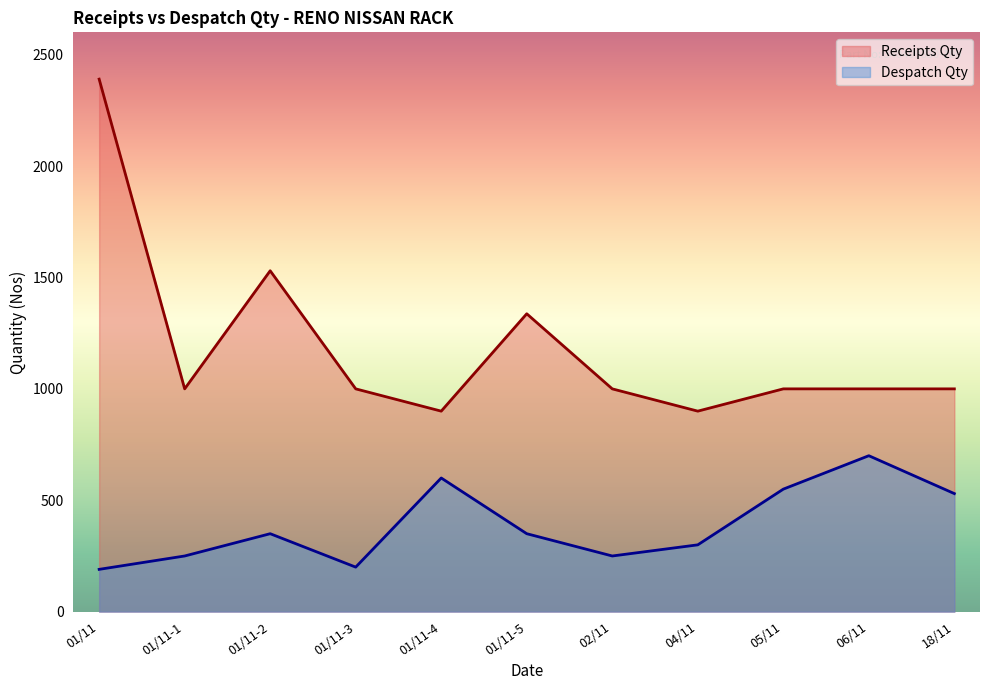

Reading left to right, list all the values displayed in this chart.

Receipts Qty: 01/11=2390	01/11-1=1000	01/11-2=1530	01/11-3=1000	01/11-4=900	01/11-5=1337	02/11=1000	04/11=900	05/11=1000	06/11=1000	18/11=1000
Despatch Qty: 01/11=190	01/11-1=250	01/11-2=350	01/11-3=200	01/11-4=600	01/11-5=350	02/11=250	04/11=300	05/11=550	06/11=700	18/11=530